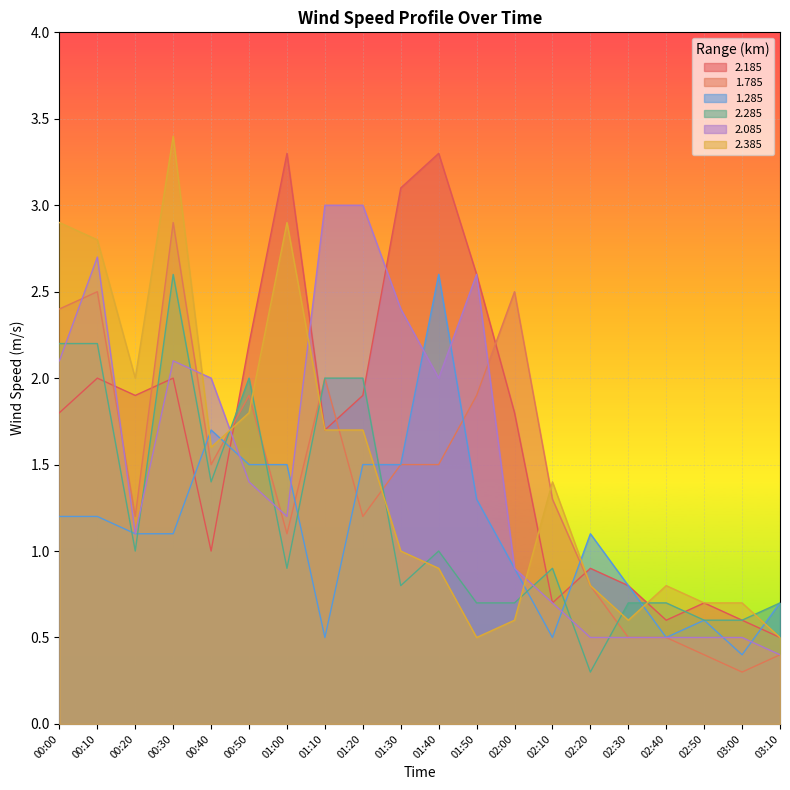

Where is 2.085 nearest to the value 1?

02:00